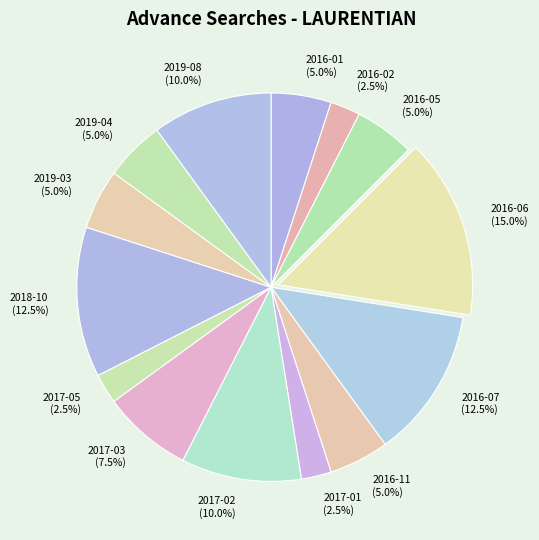

Count the number of slices in the pie.

14